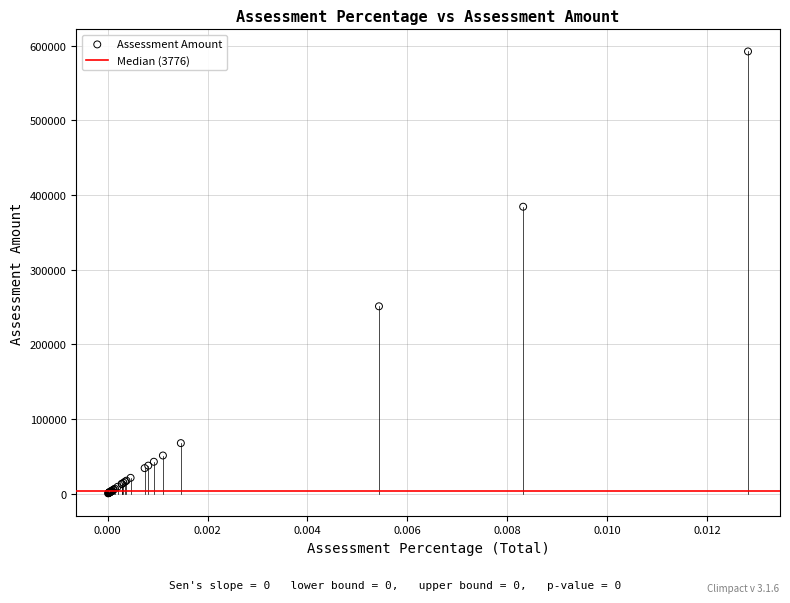

What Y value in the scatter plot is closest to 296445?

251006.8